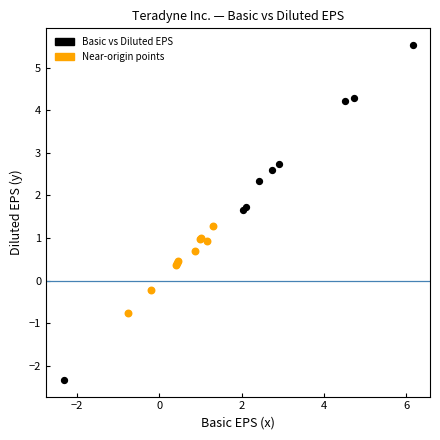

Which series has the largest Y range (max minus min)?

Basic vs Diluted EPS